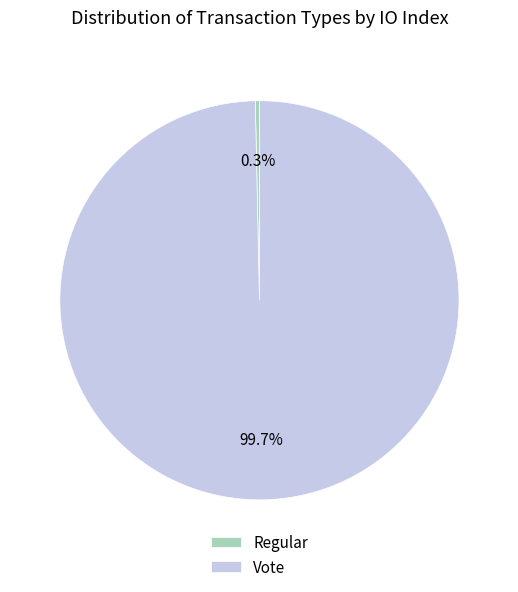

To the nearest percent, what percentage of the pie is Vote?

100%